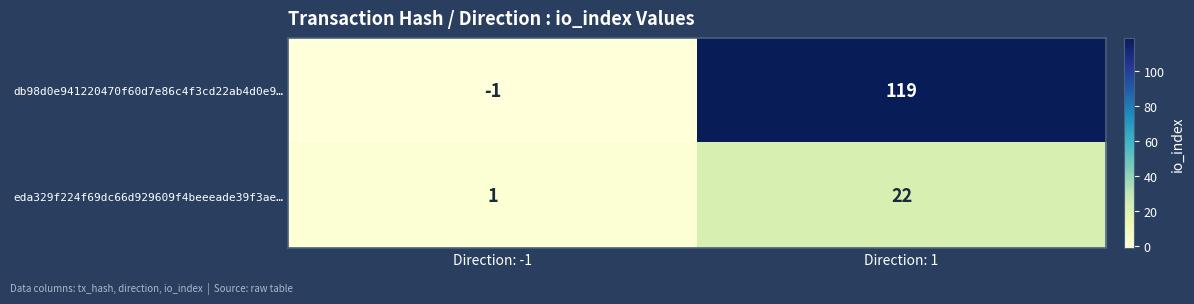

What is the difference between the highest and lowest values at Direction: -1?

2